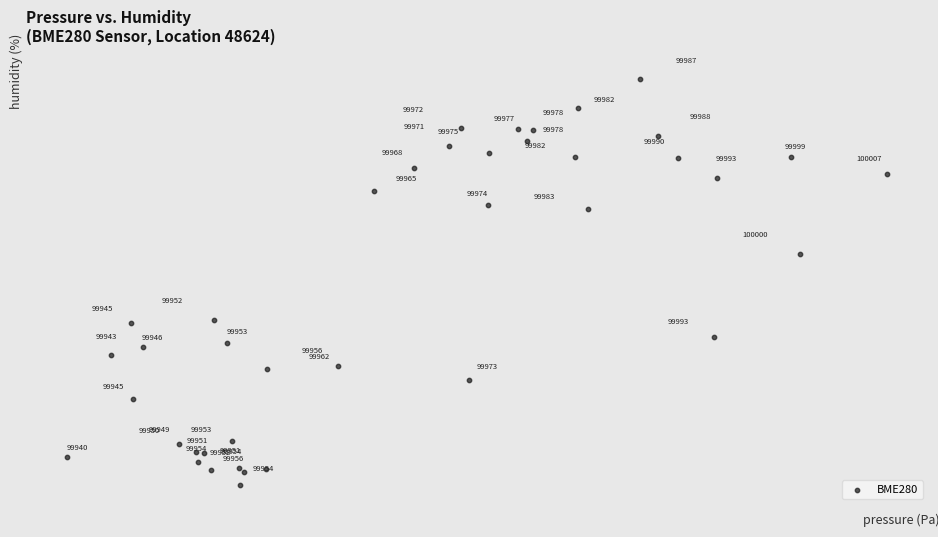

What Y value in the scatter plot is closest to 51?

50.8